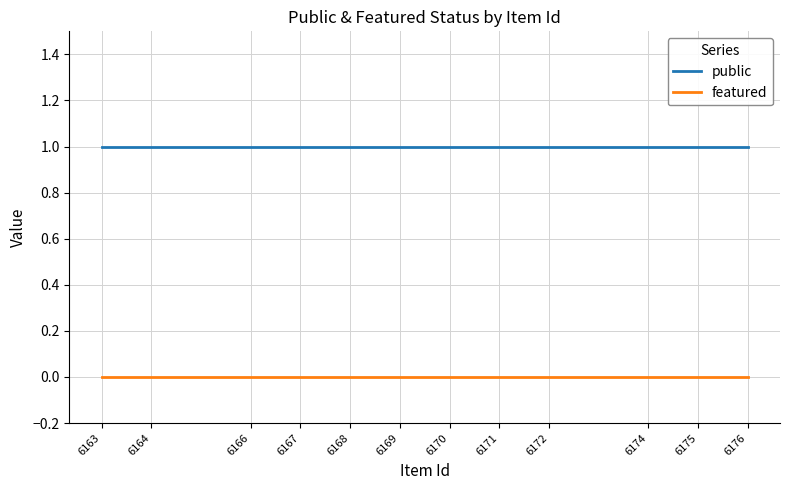

What is the lowest value of the public series?

1